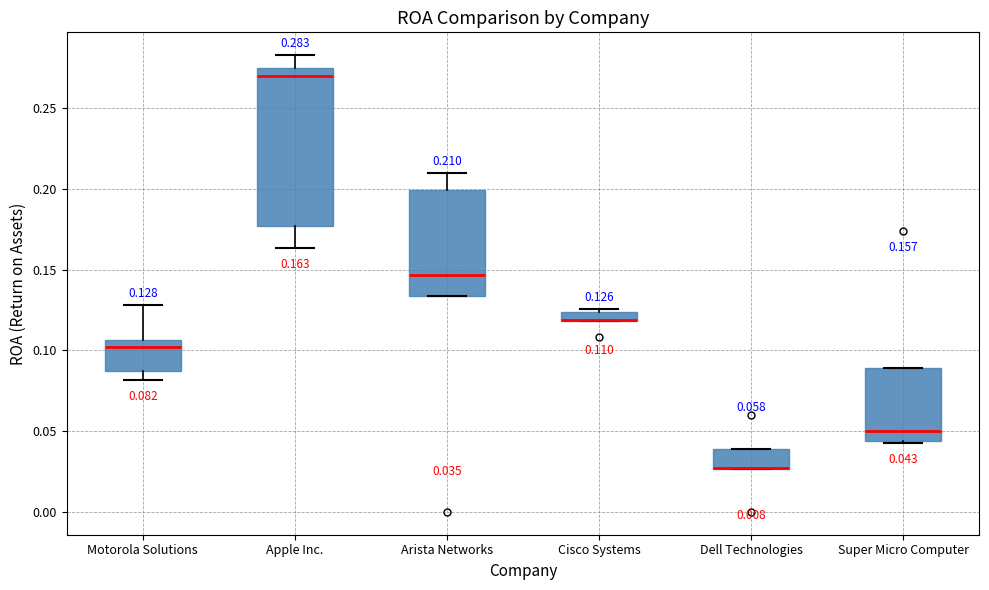

Comparing the boxes themselves (not the whiskers), which one is the tallest?

Apple Inc.